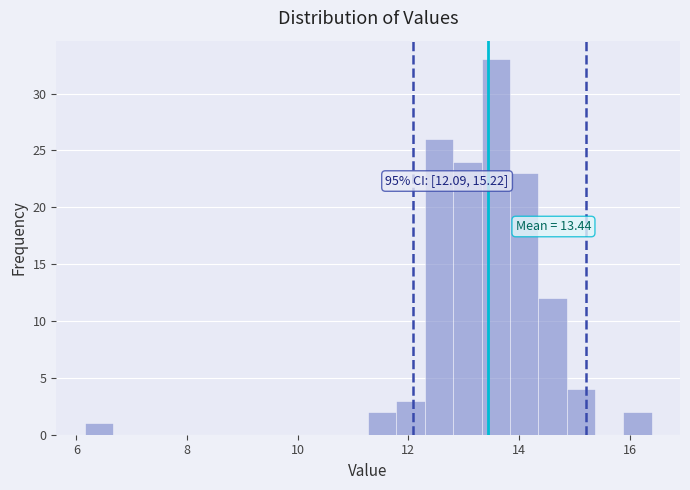

Around what value on the x-axis is the tallest bar? Give the approximate position of its centre, as read against the axis.

13.6